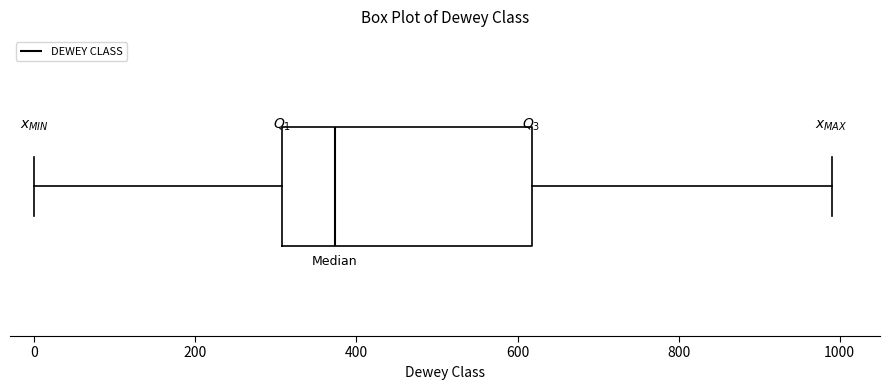

Where is the left edge of the box on the x-axis? The values are not printed on the chart, so give them approximately, as read against the axis.

300